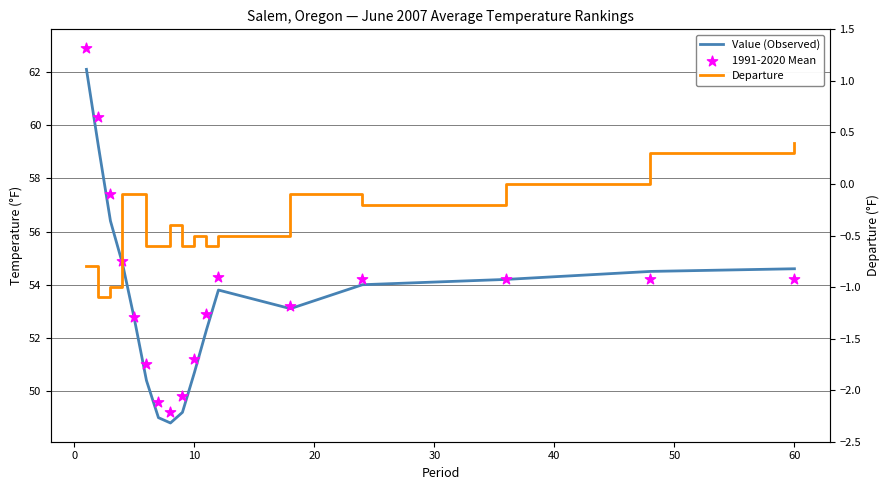

What is the total value across all series at 20?

109.6